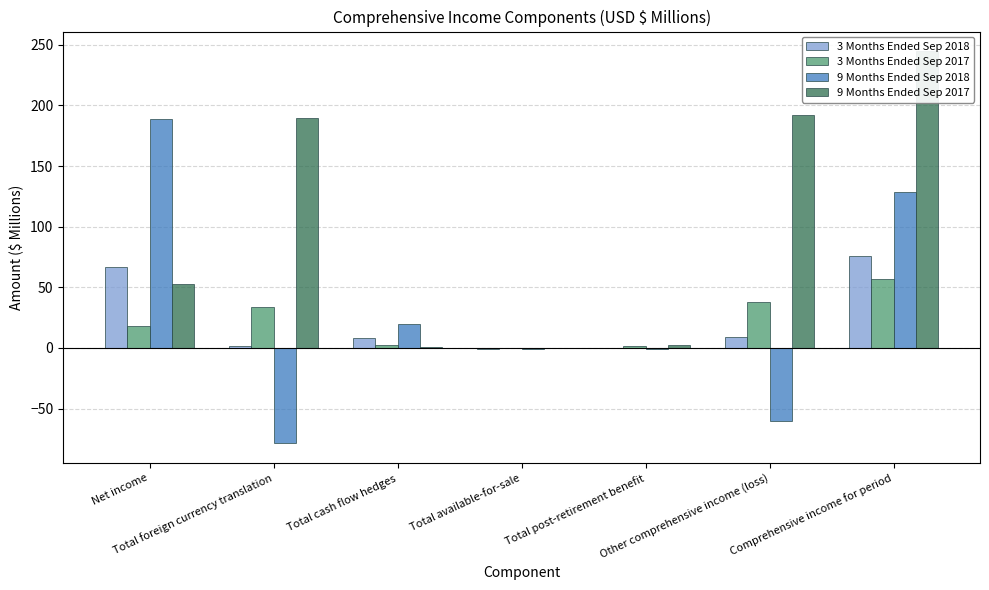

At which label does 3 Months Ended Sep 2018 reach its peak?

Comprehensive income for period